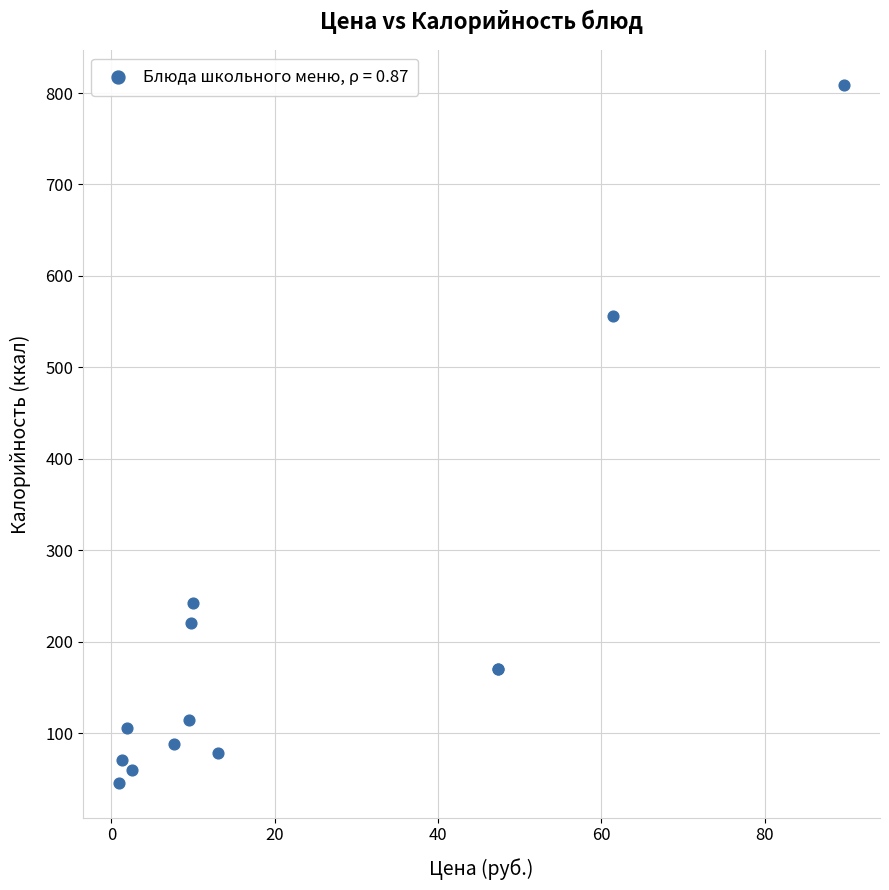

What Y value in the scatter plot is closest to 427?

556.0